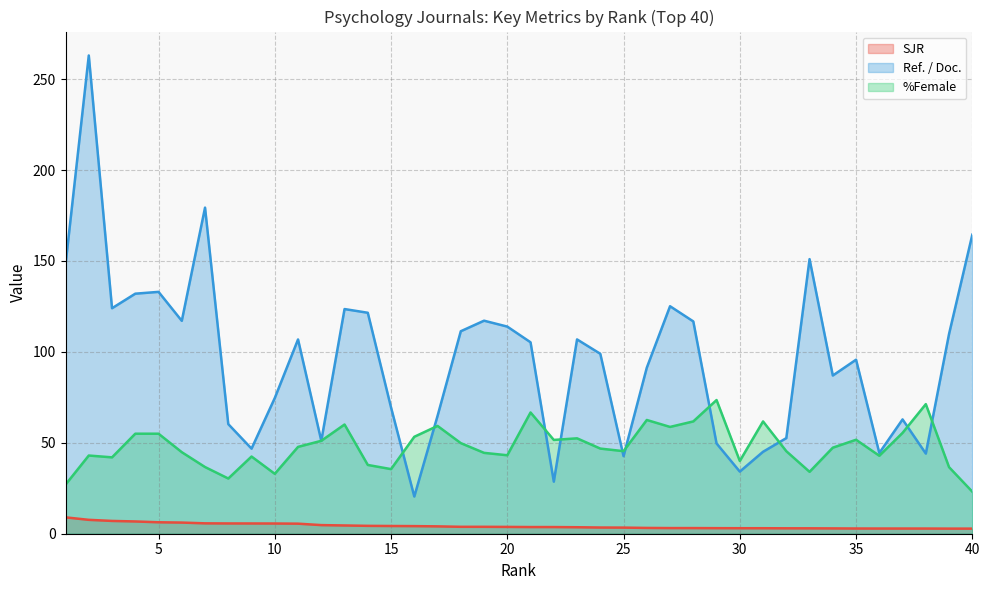

Is the value of SJR at 33 greater than the value of %Female at 17?

No